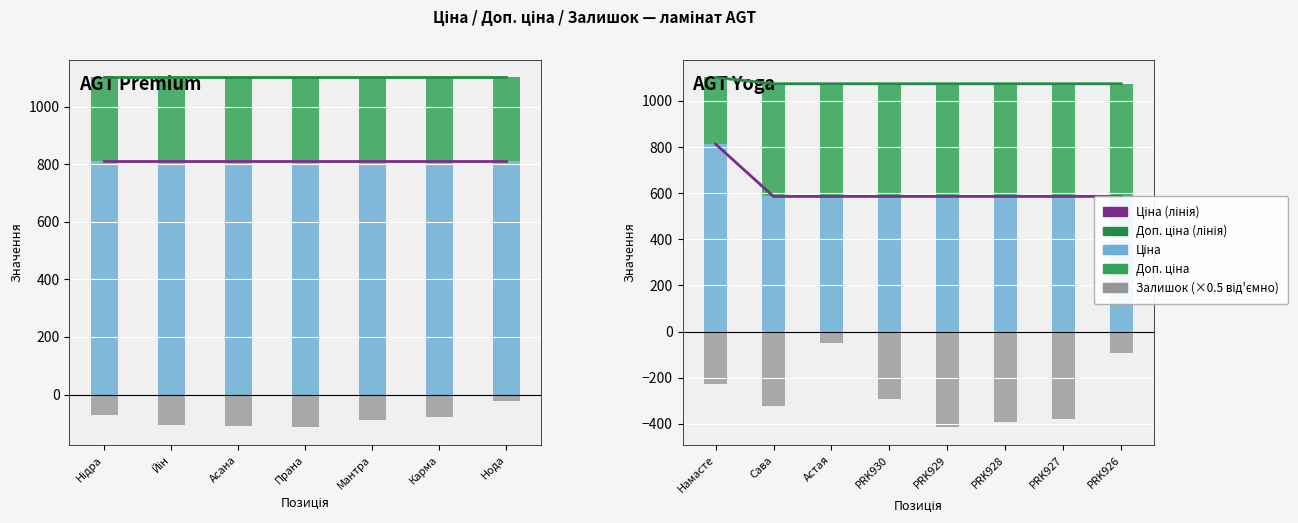

Count the number of categories in the chart.

8